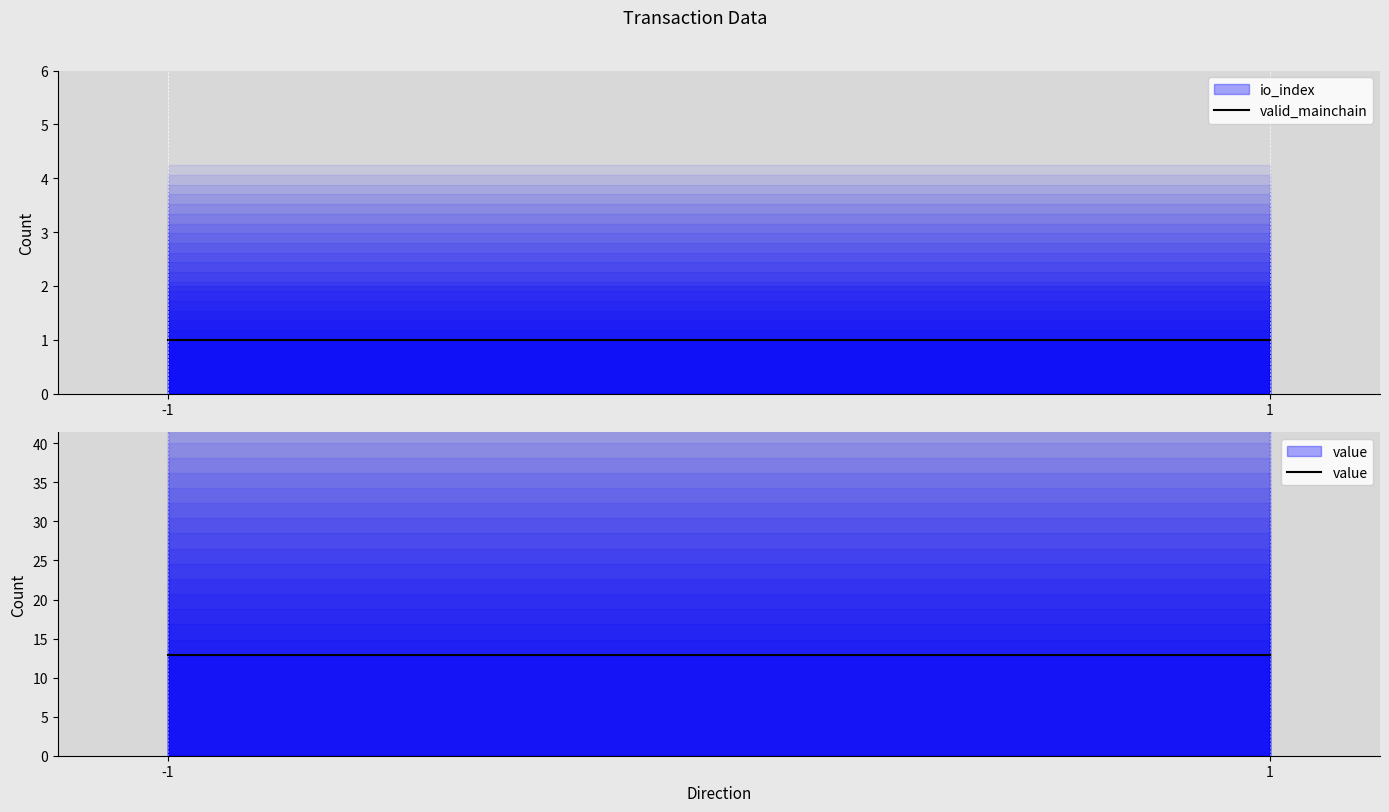

Reading left to right, what are all the values shown in this chart?

valid_mainchain: -1=1.0	1=1.0
value: -1=12.9	1=12.9